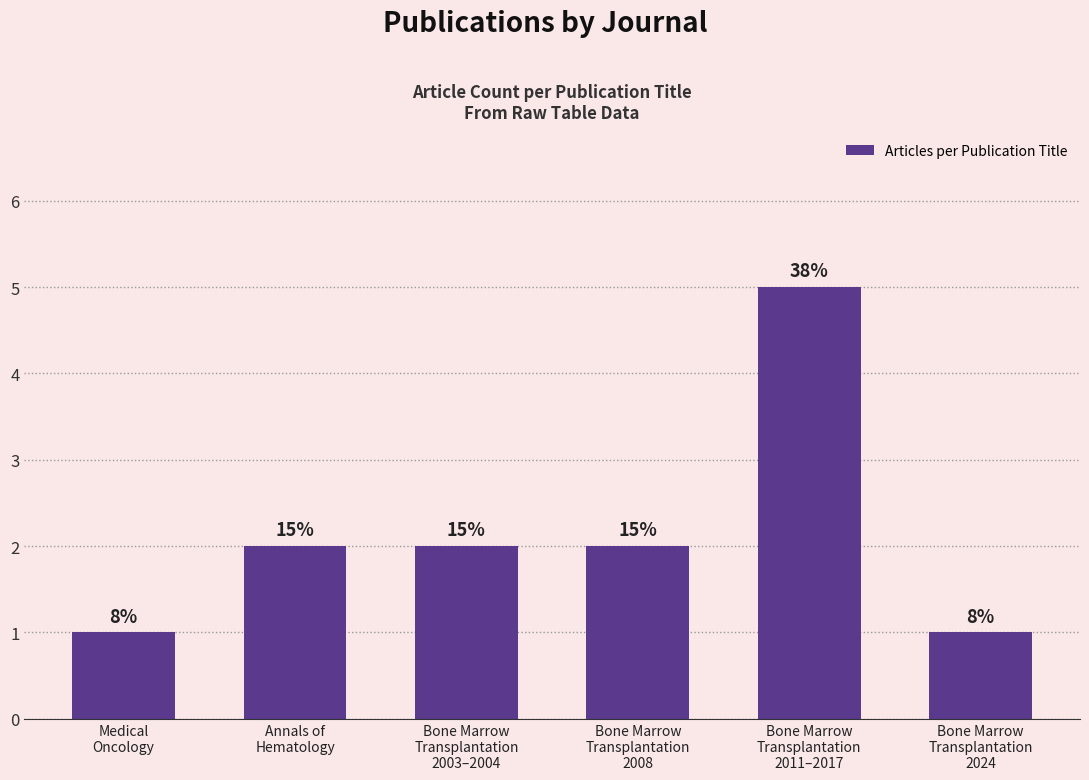

At which label does the data first exceed 2?

Bone Marrow
Transplantation
2011–2017